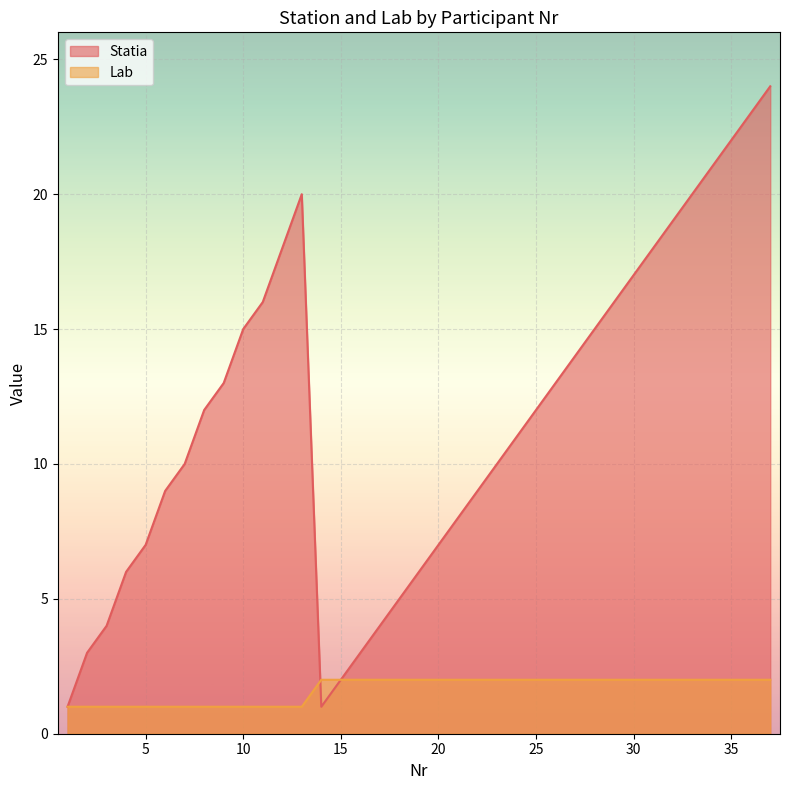

Rank the series by their average value, from lowest to highest.

Lab, Statia